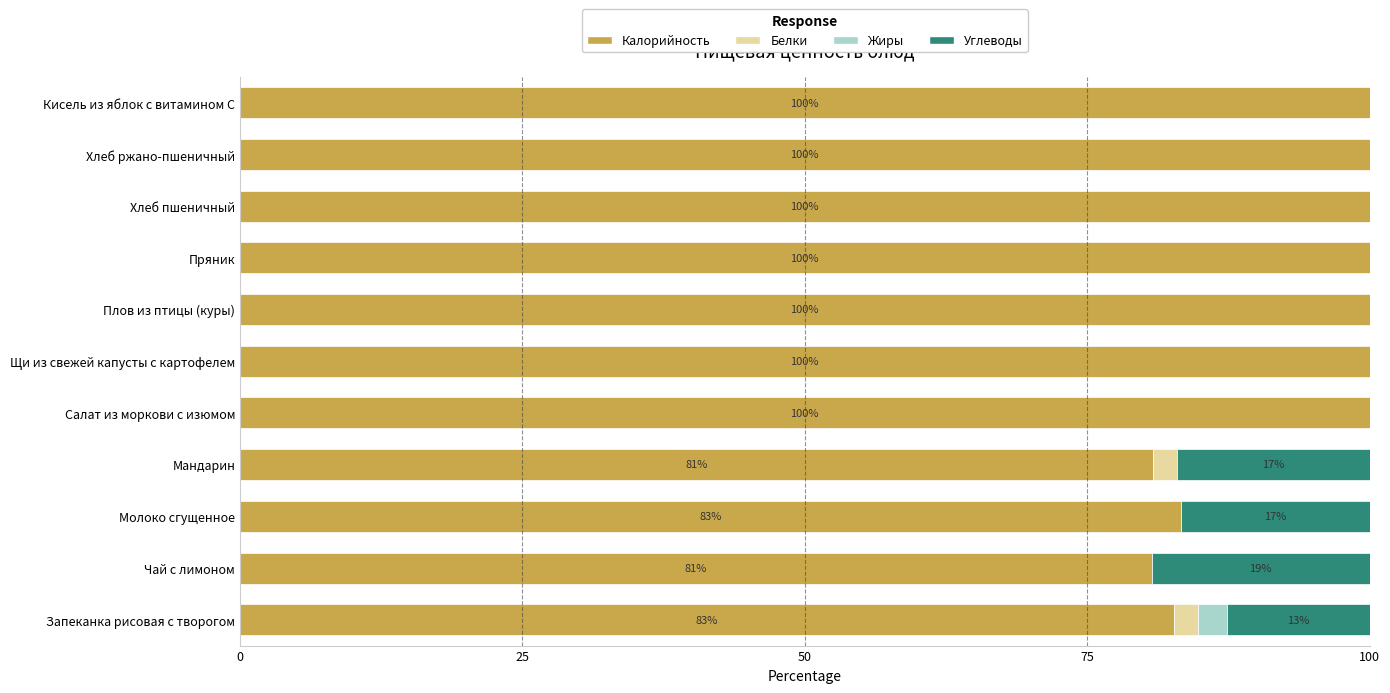

What is the approximate value of Калорийность at Салат из моркови с изюмом?

100.0